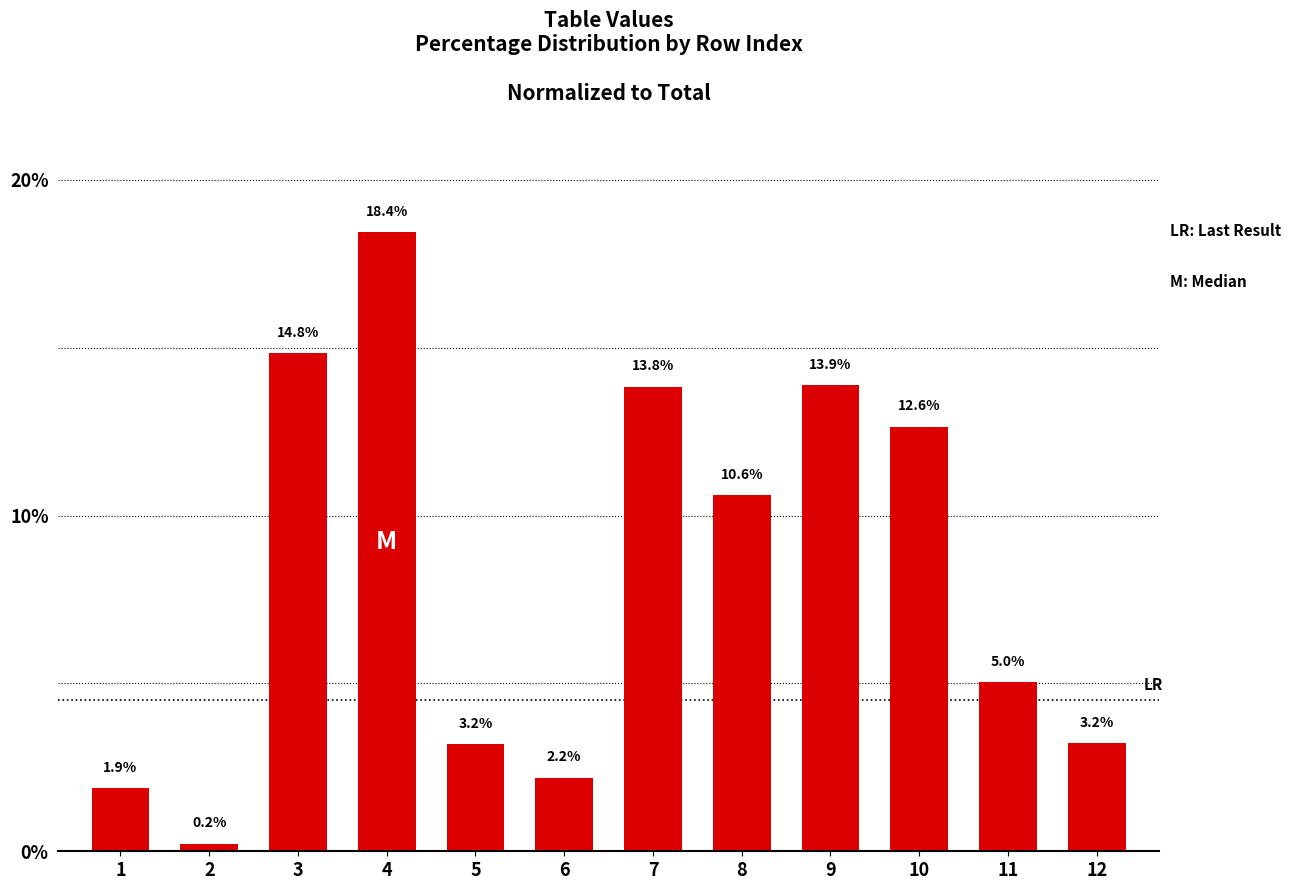

Reading right to left, list all the values displayed in this chart.

12=3.2	11=5.0	10=12.6	9=13.9	8=10.6	7=13.8	6=2.2	5=3.2	4=18.4	3=14.8	2=0.2	1=1.9